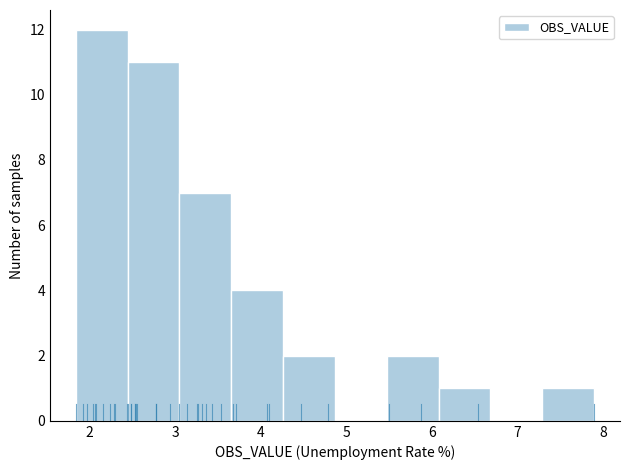

What is the height of the bar covering 6.1 to 6.7 on the x-axis? Neither the bar edges nor the heights are printed on the chart, so give them approximately, as read against the axes.

1